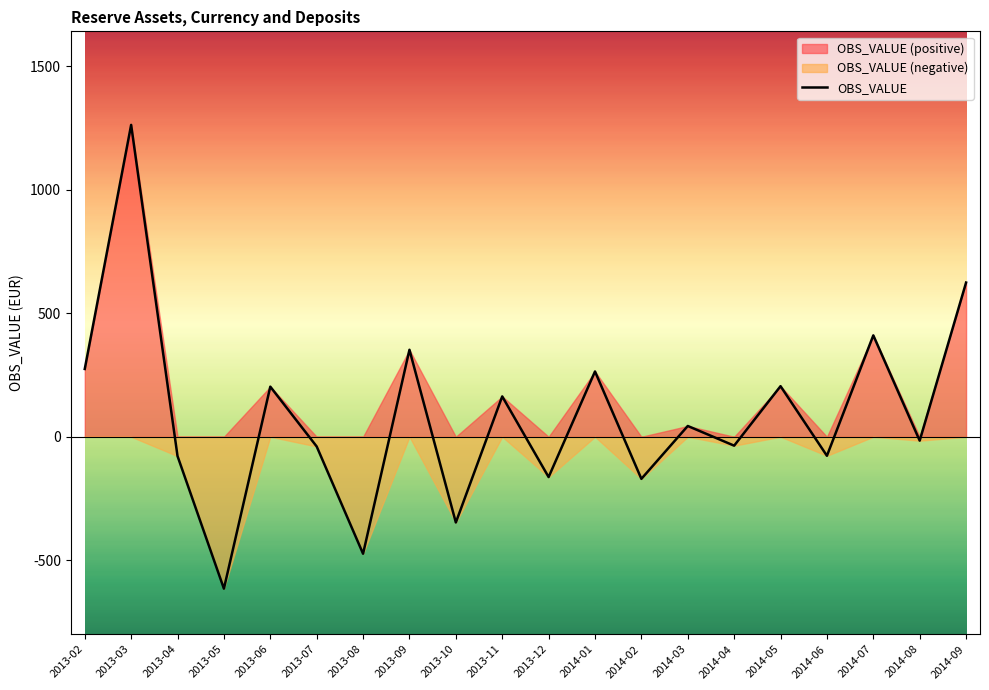

List the labels in order of value, largest first.

2013-03, 2014-09, 2014-07, 2013-09, 2013-02, 2014-01, 2014-05, 2013-06, 2013-11, 2014-03, 2014-08, 2014-04, 2013-07, 2014-06, 2013-04, 2013-12, 2014-02, 2013-10, 2013-08, 2013-05